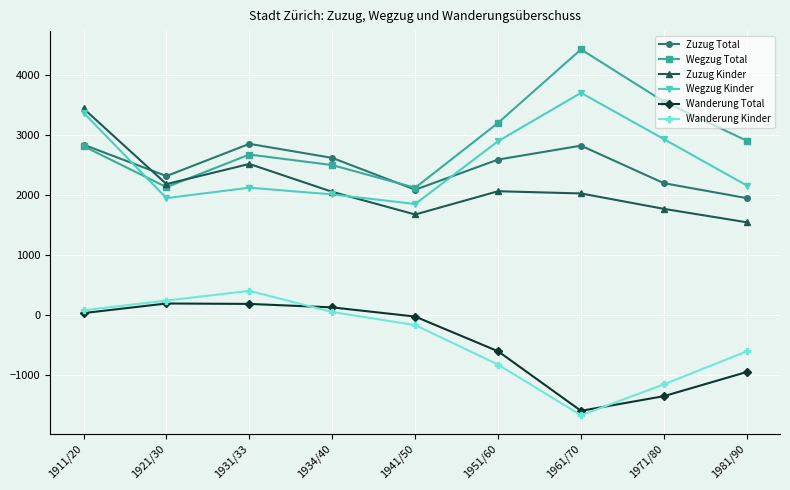

What is the difference between the Zuzug Total values at 1941/50 and 1971/80?

109